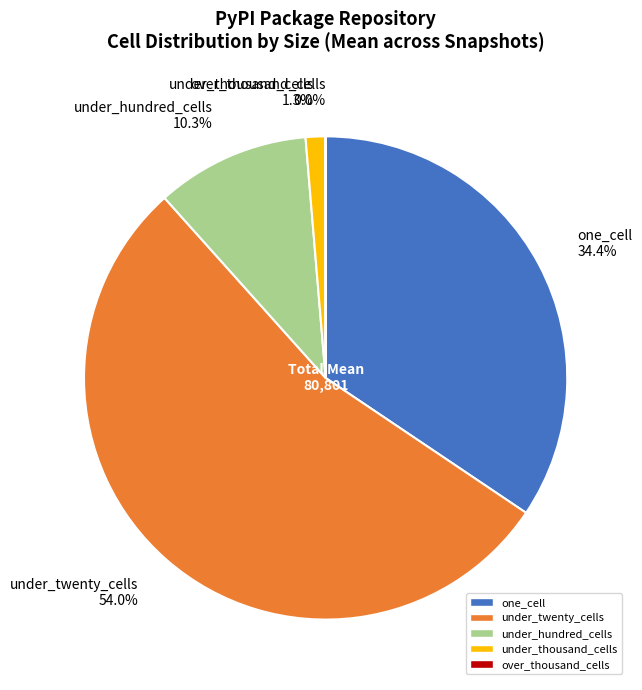

What is the total percentage of under_twenty_cells 54.0% and under_thousand_cells 1.3%?

55.3%